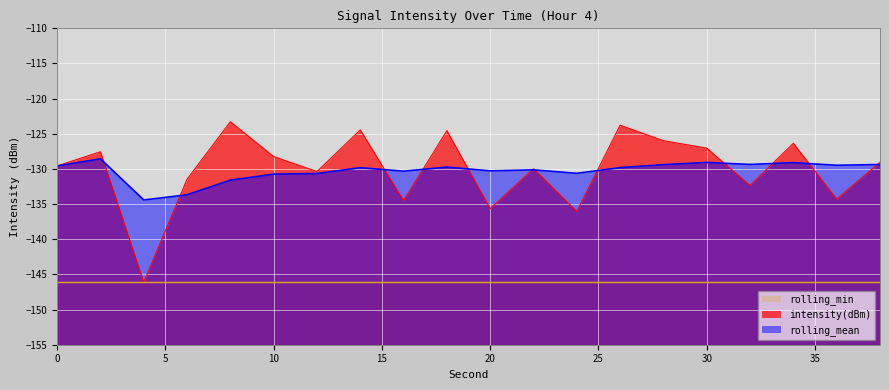

Reading left to right, extract all data points from this chart.

intensity(dBm): -129.6	-127.6	-146.1	-131.5	-123.3	-128.2	-130.4	-124.4	-134.5	-124.6	-135.6	-130.0	-136.0	-123.8	-126.0	-127.0	-132.4	-126.4	-134.3	-129.1
rolling_mean: -129.6	-128.6	-134.4	-133.7	-131.6	-130.7	-130.7	-129.8	-130.3	-129.7	-130.3	-130.1	-130.6	-129.8	-129.4	-129.1	-129.4	-129.1	-129.5	-129.4